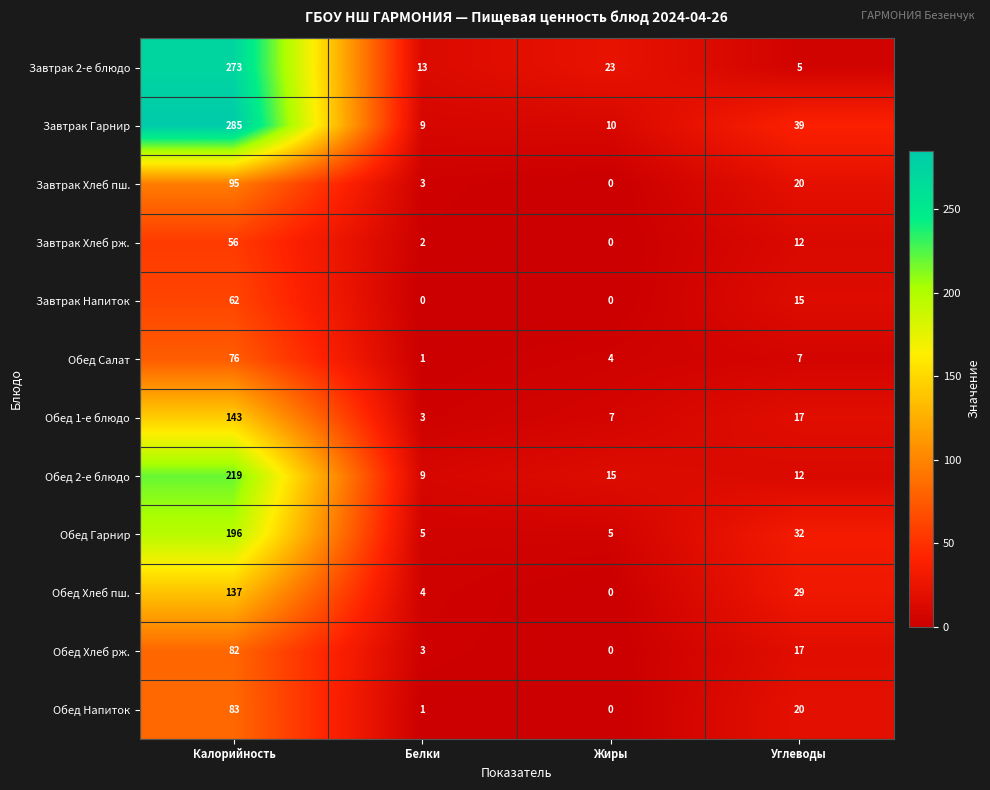

Count the Обед Гарнир values in the range 5 to 196.

4